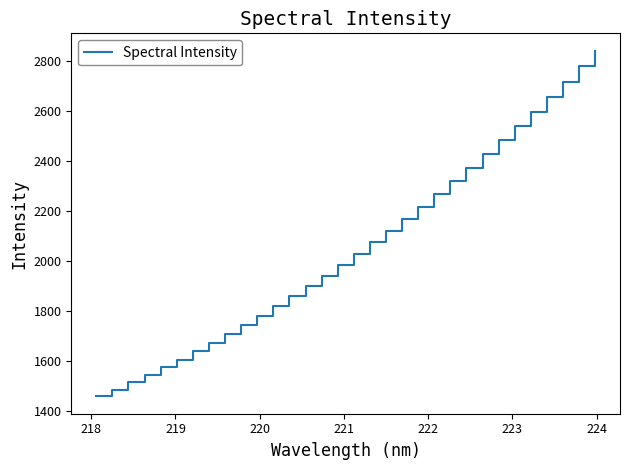

What is the minimum value shown in the chart?

1458.8